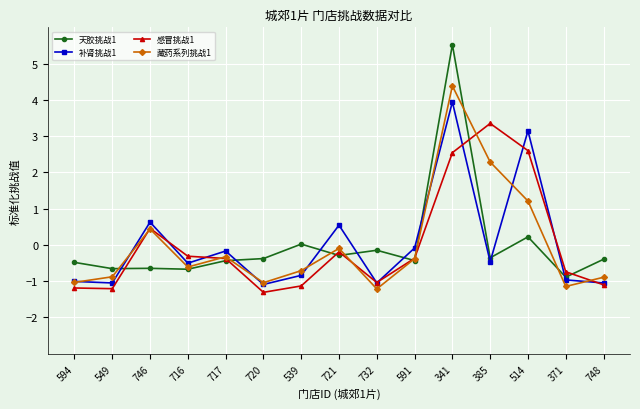

How many lines are shown in the chart?

4